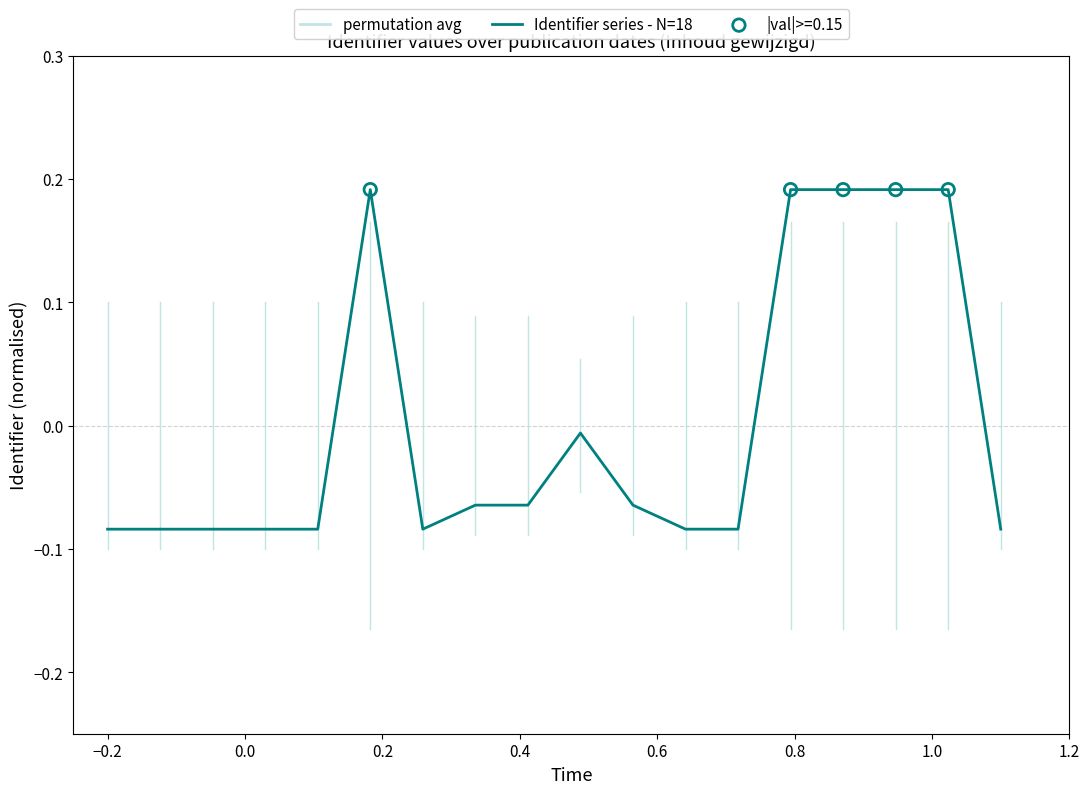

What is the difference between the maximum and minimum values?

0.3